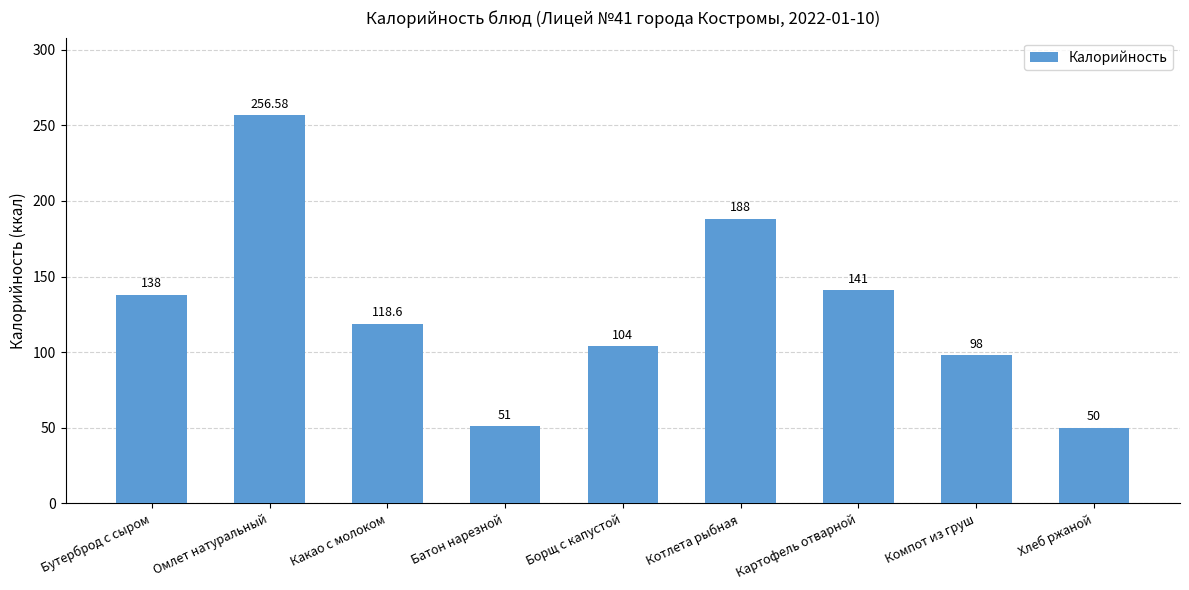

What is the label of the 5th bar from the right?

Борщ с капустой